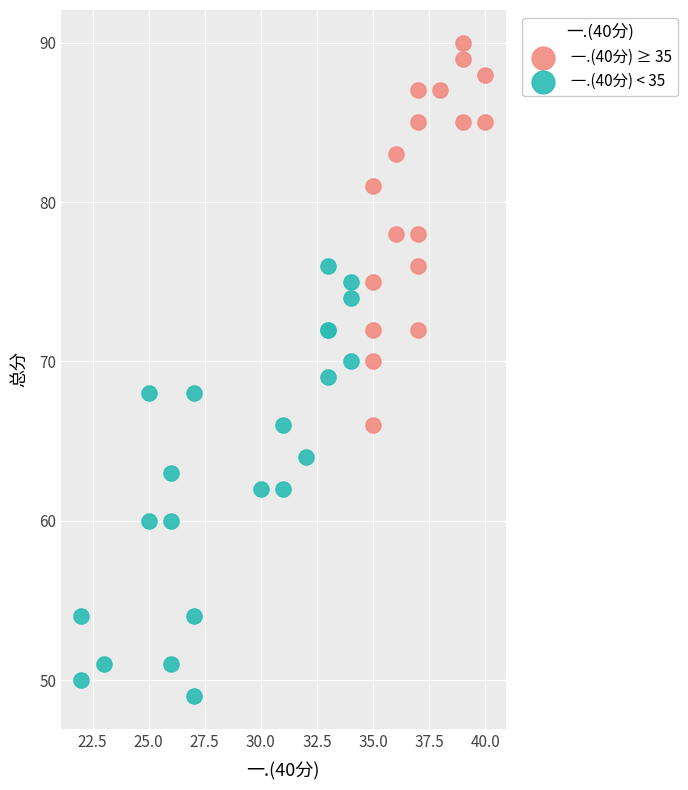

Which series contains the lowest Y value?

一.(40分) < 35